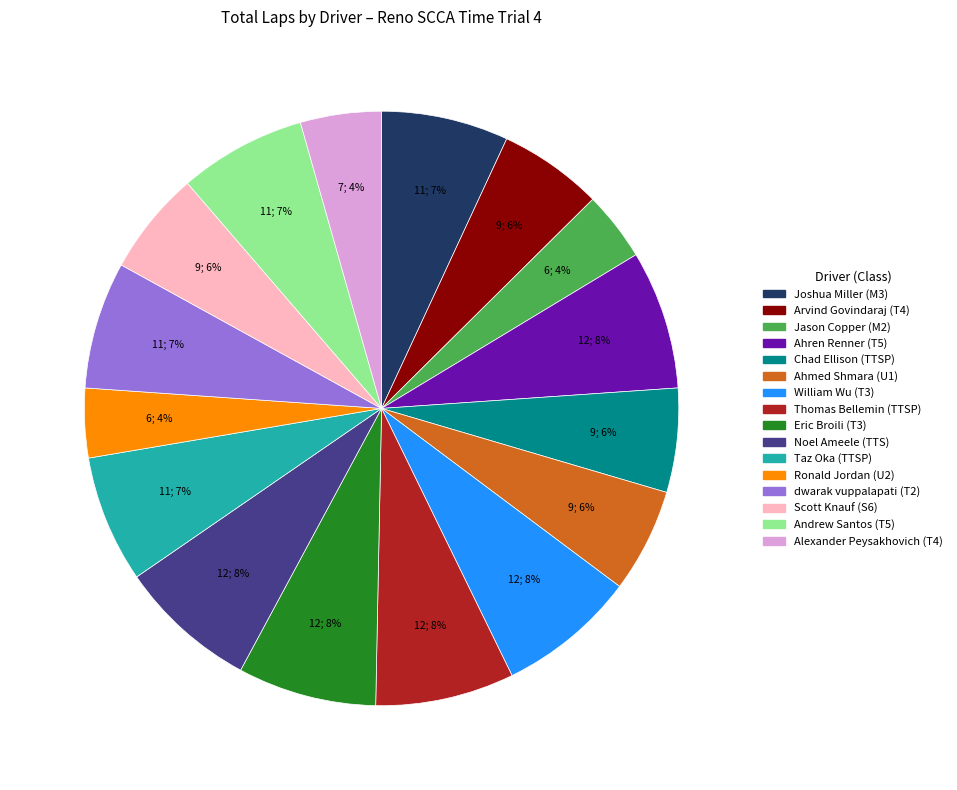

What percentage is the Scott Knauf slice, to the nearest percent?

6%